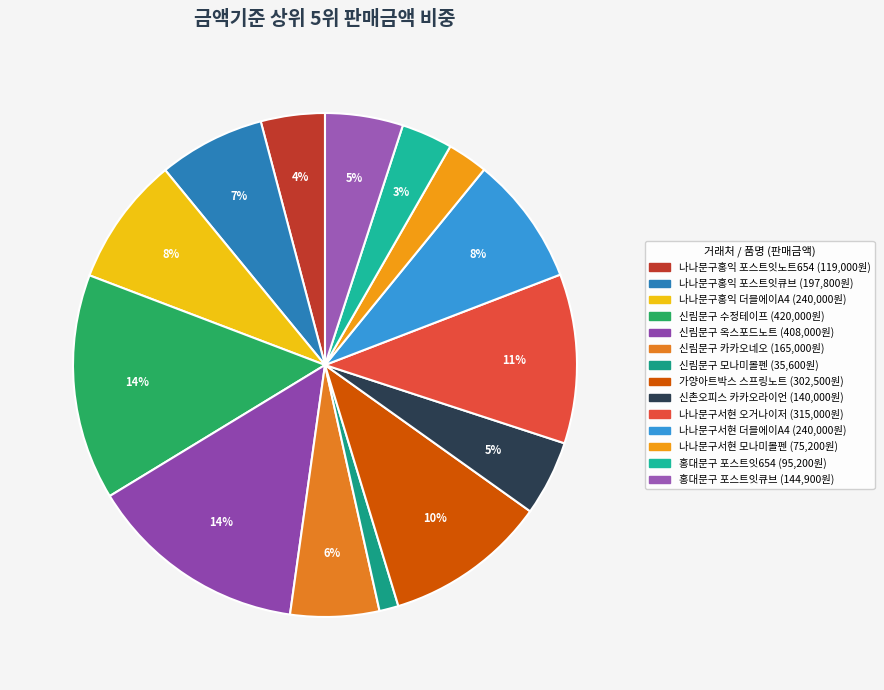

To the nearest percent, what is the difference between the largest and smallest slice percentages?

13%